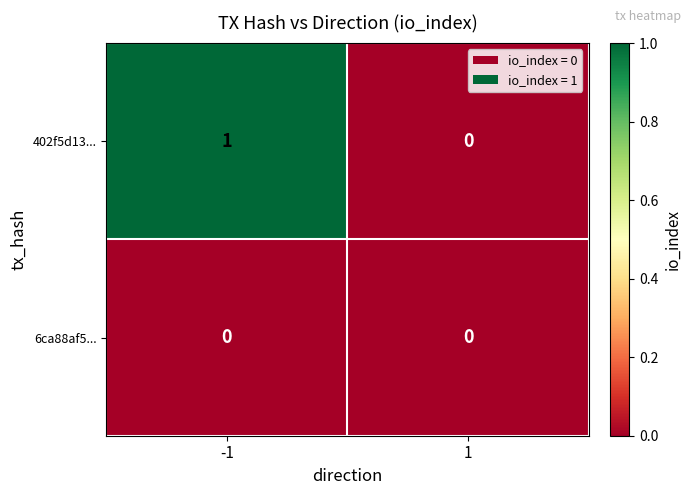

The value of 6ca88af5... at 1 is 0. True or false?

True